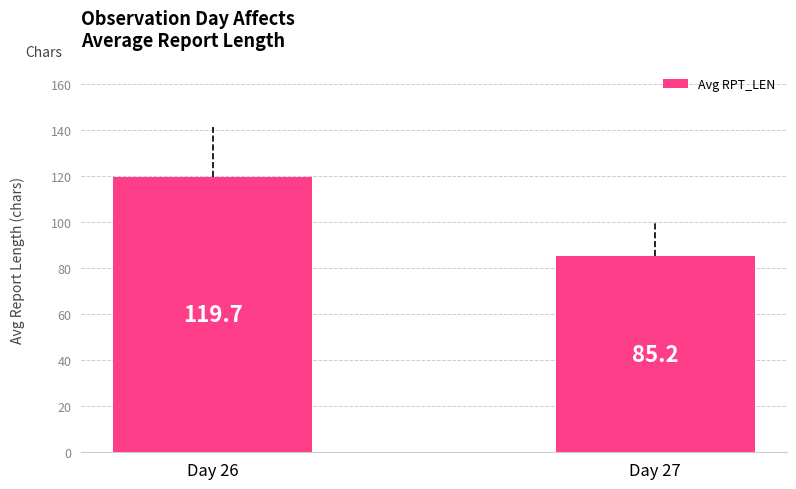

How many series are shown in this chart?

1